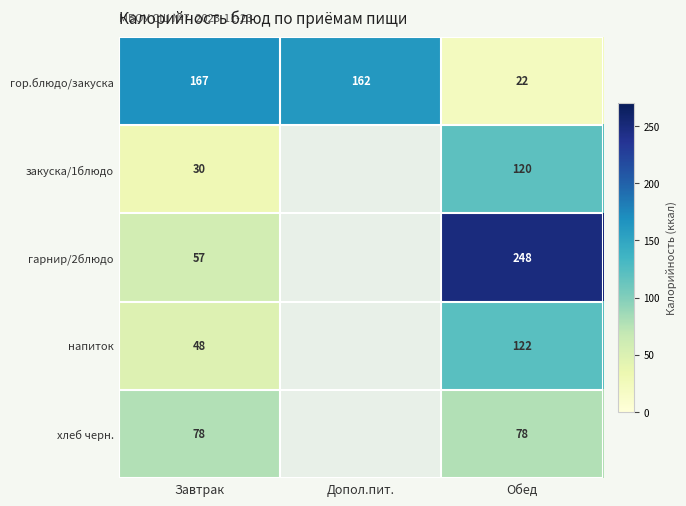

At which label does гор.блюдо/закуска reach its peak?

Завтрак